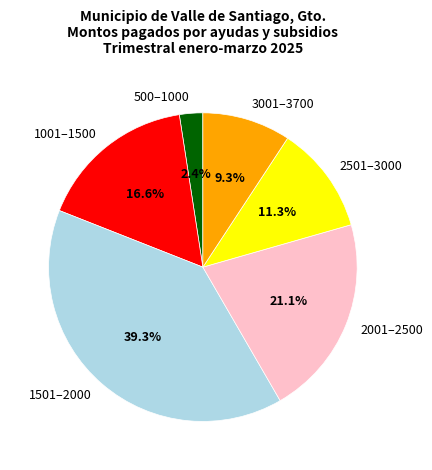

Does any single category account for the majority?

No